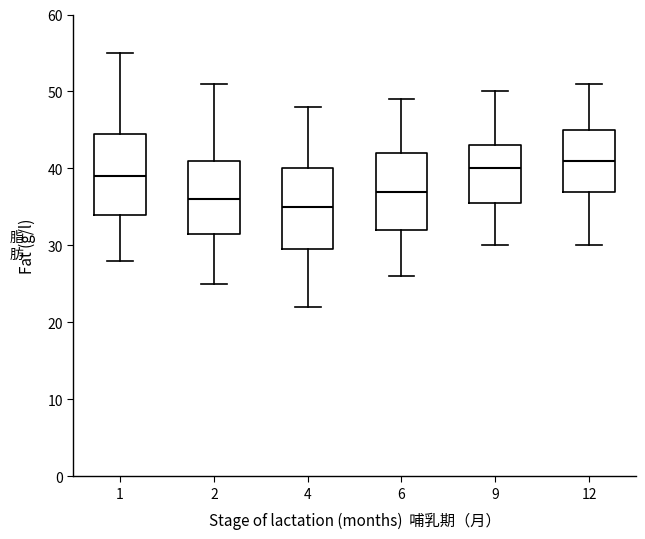

Where is the upper edge of the box at x = 6 on the y-axis? The values are not printed on the chart, so give them approximately, as read against the axis.

42